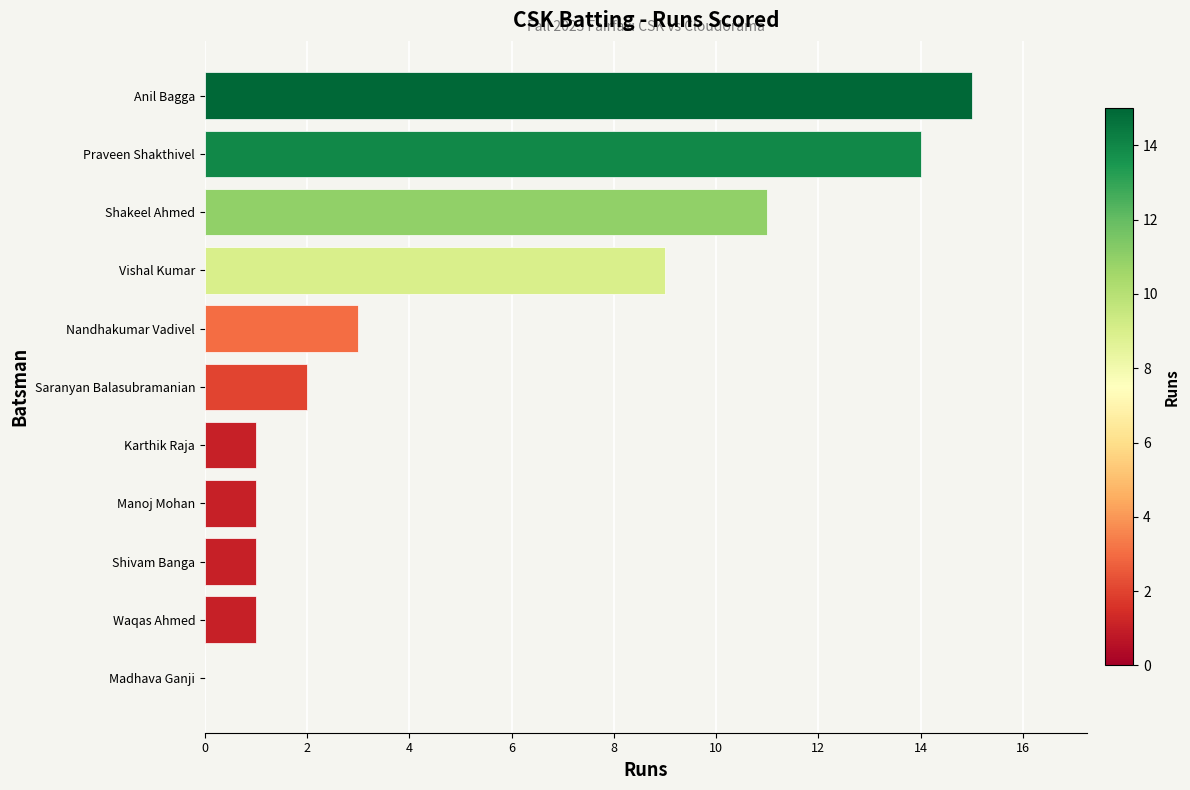

What is the sum of the values at Vishal Kumar and Manoj Mohan?

10